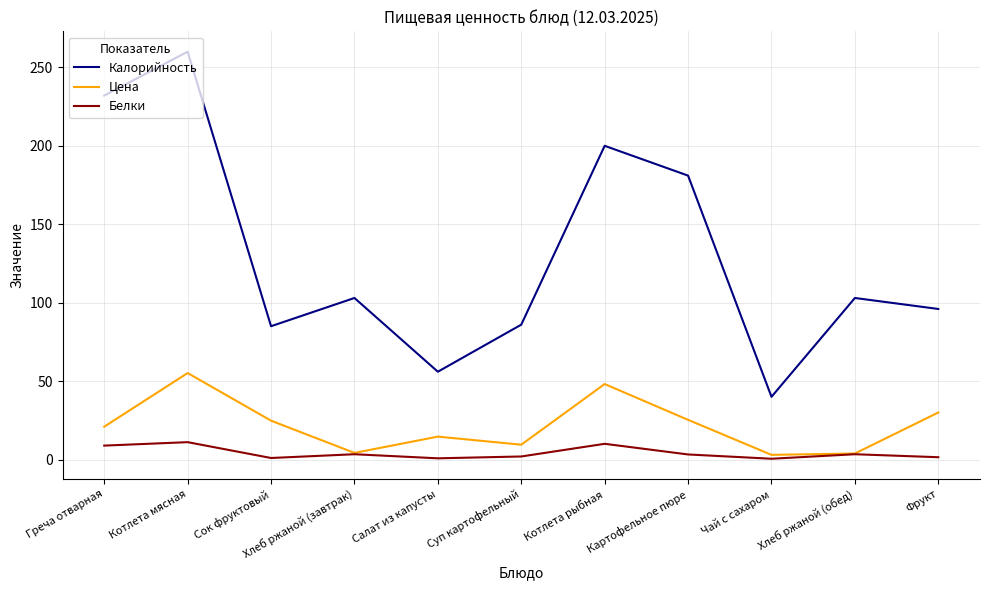

What are all the series names shown in the legend?

Калорийность, Цена, Белки